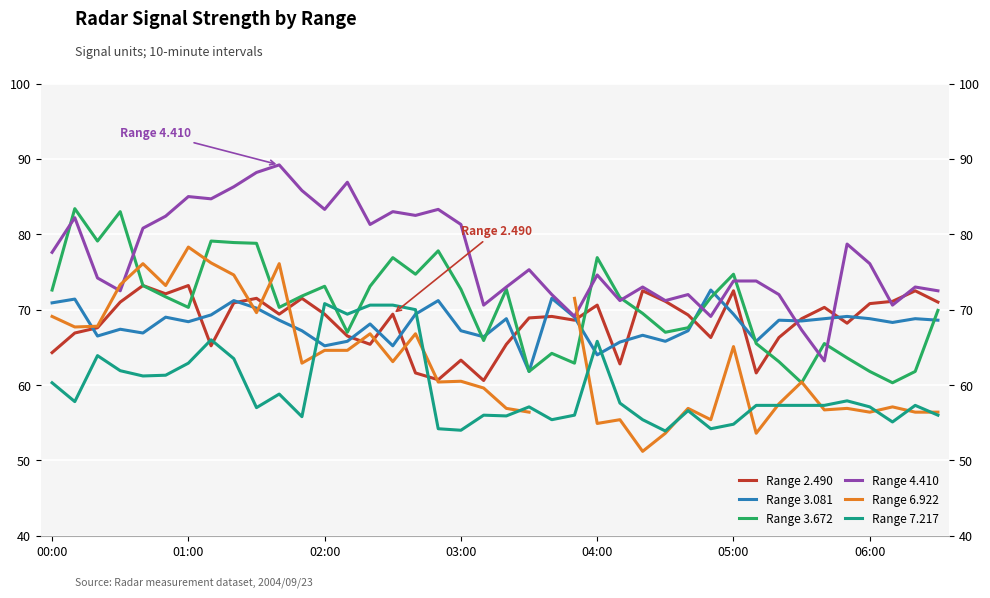

The value of Range 7.217 at 28 is 56.6. True or false?

True